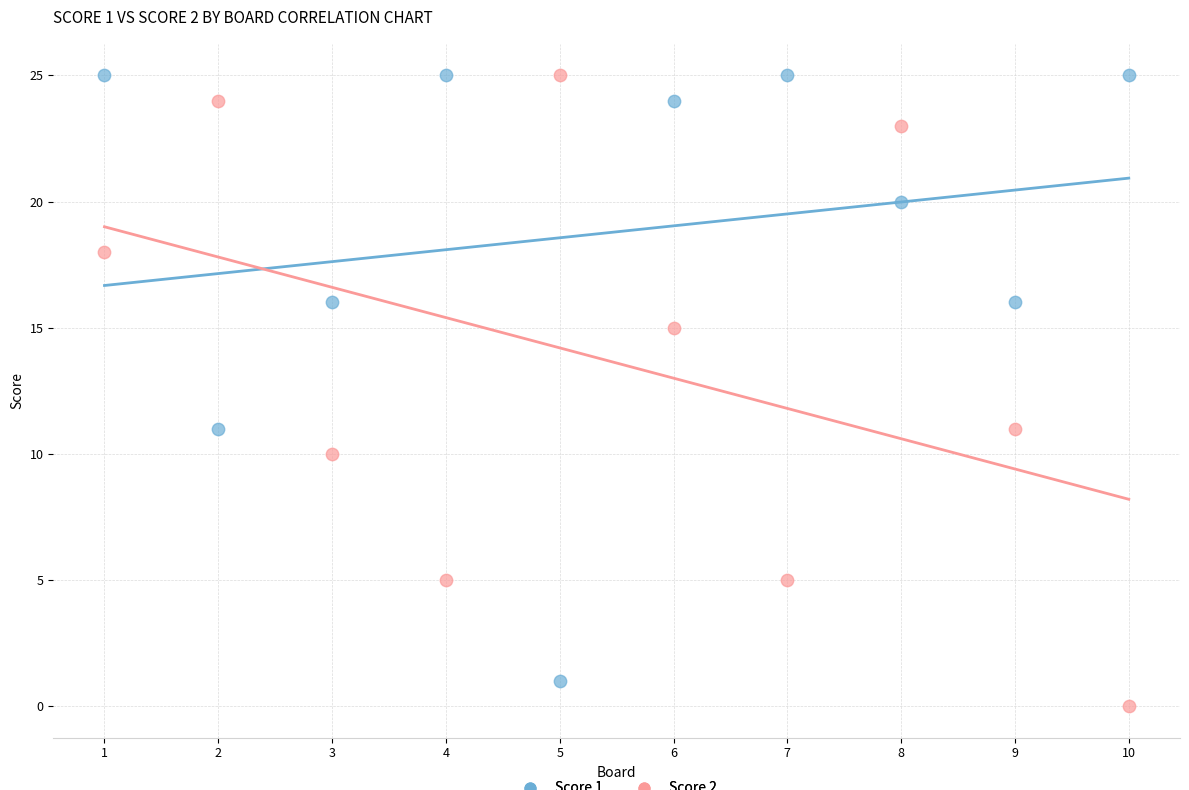

Which series has the largest Y range (max minus min)?

Score 2